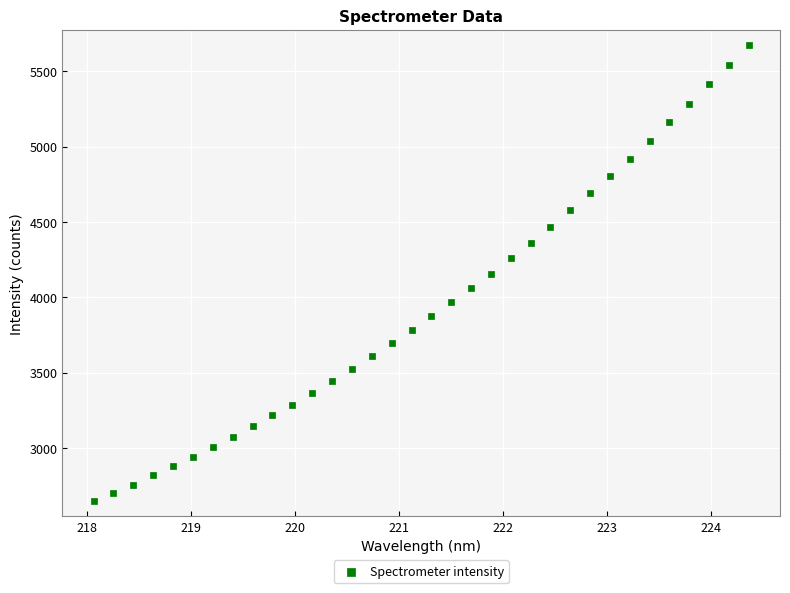

What is the range of X values (max minus min)?

6.3